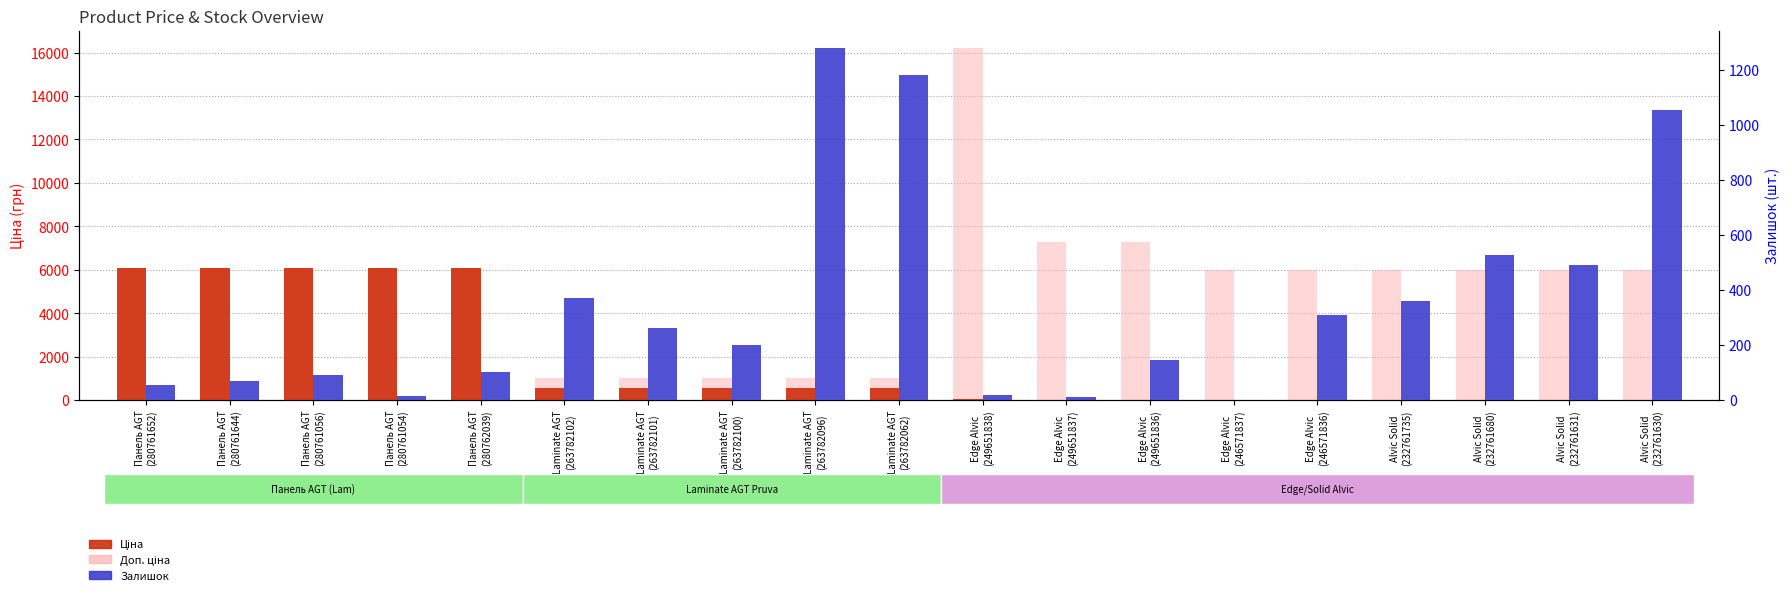

At Edge Alvic
(249651837), list the series in order from largest to smallest.

Доп. ціна, Ціна, Залишок